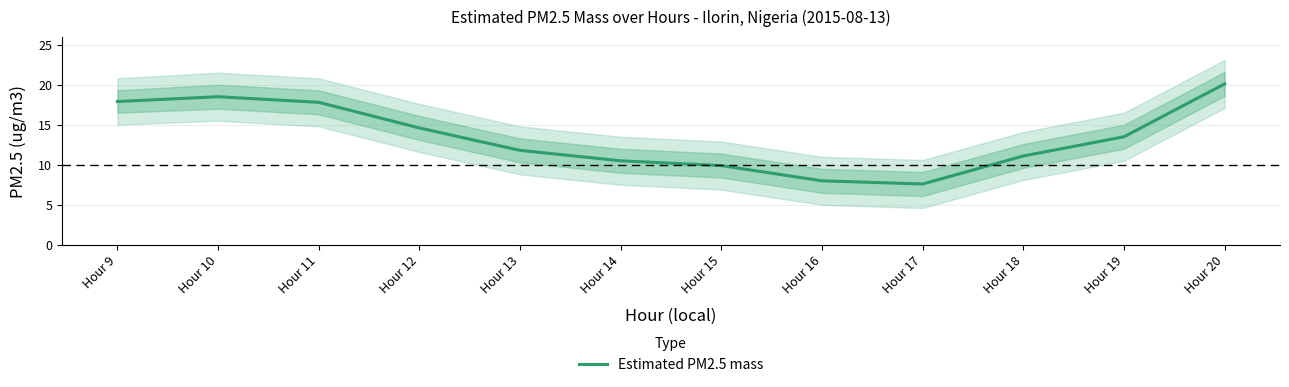

How many lines are shown in the chart?

1